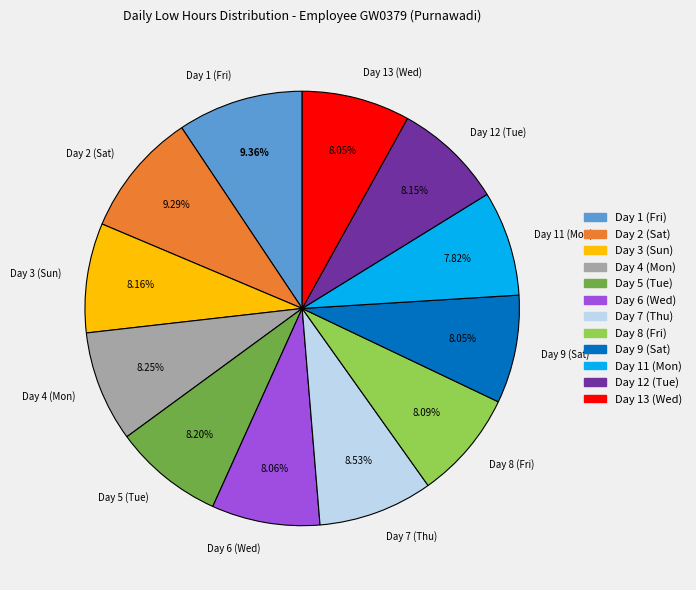

Count the number of slices in the pie.

12